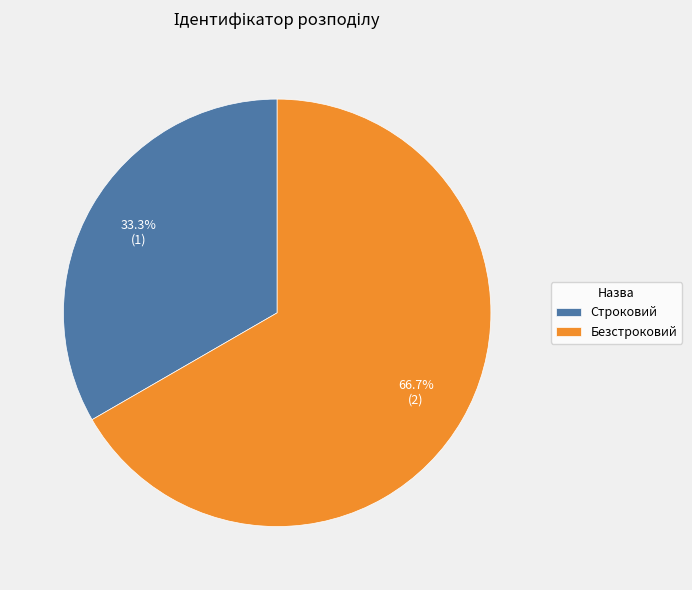

Is there a majority slice in this chart?

Yes